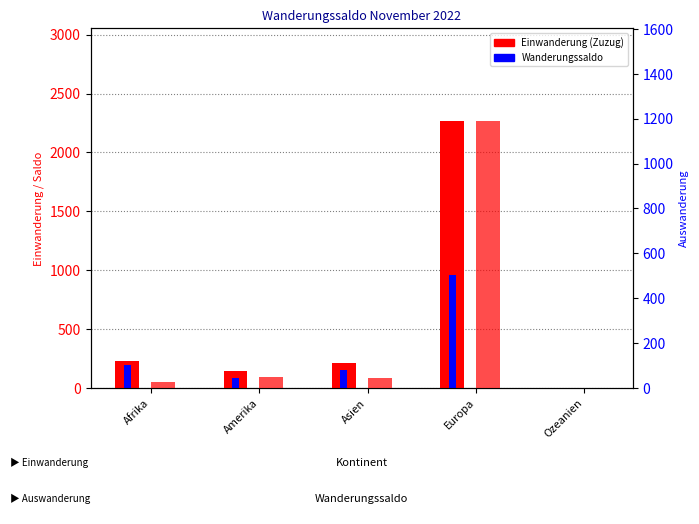

What position from the left is Afrika?

1